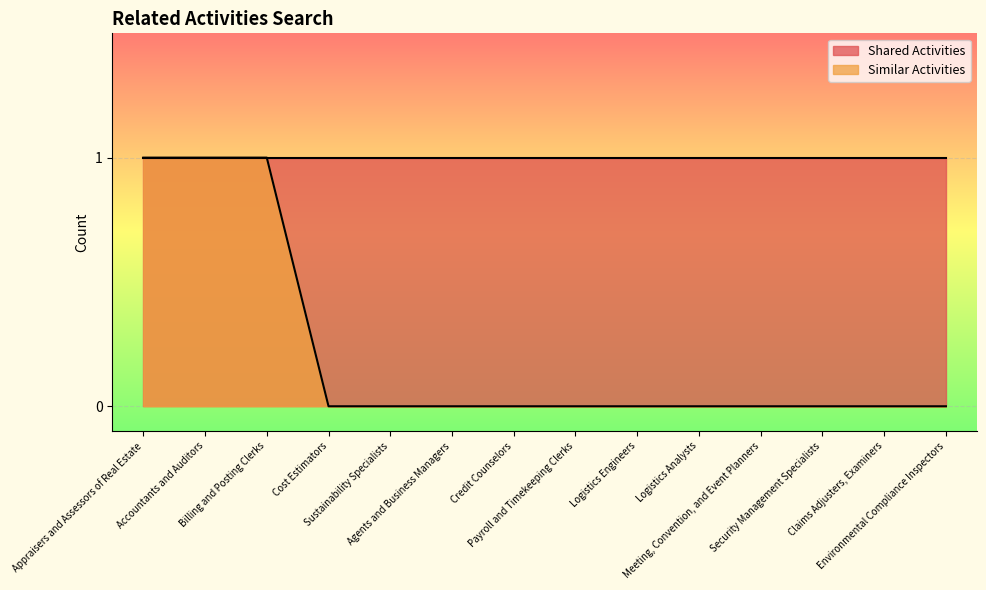

How many lines are shown in the chart?

1